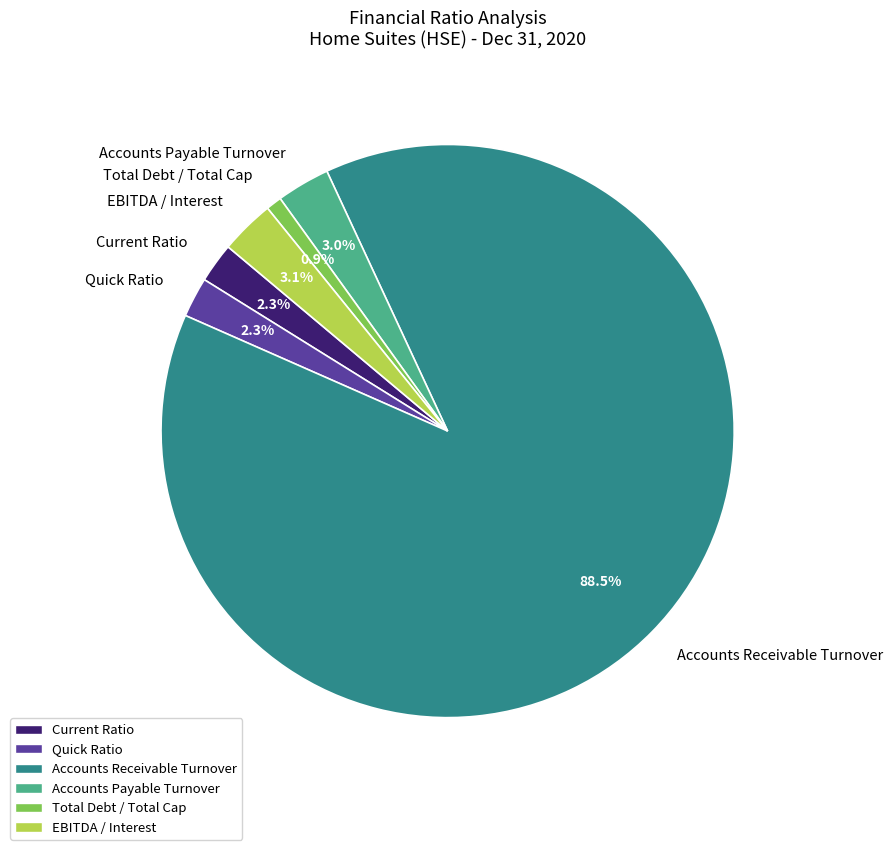

How many slices are in this pie chart?

6